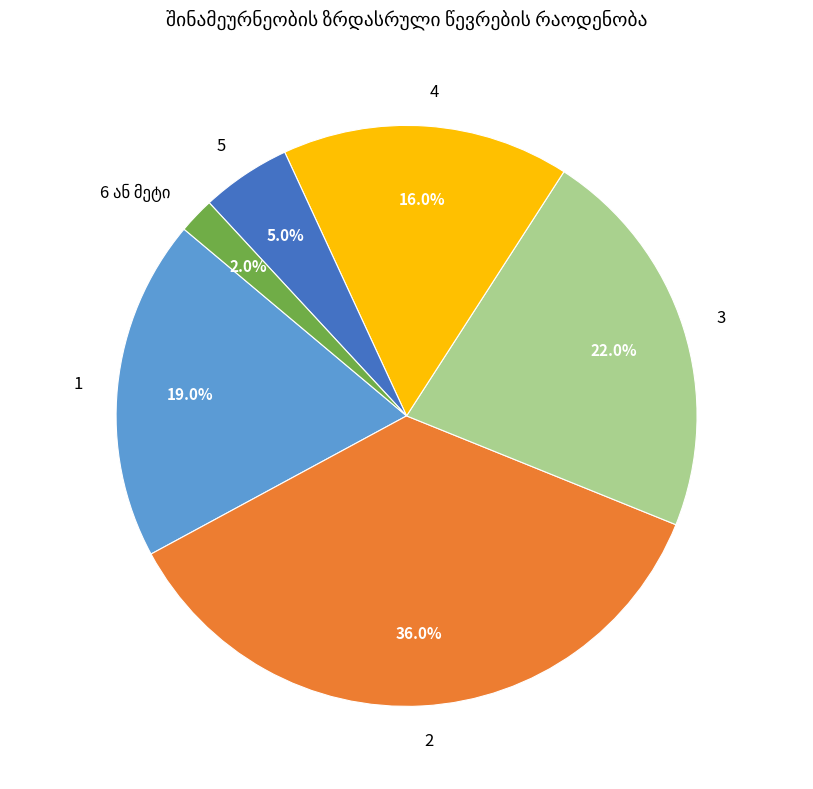

Does 2 represent more than half of the total?

No